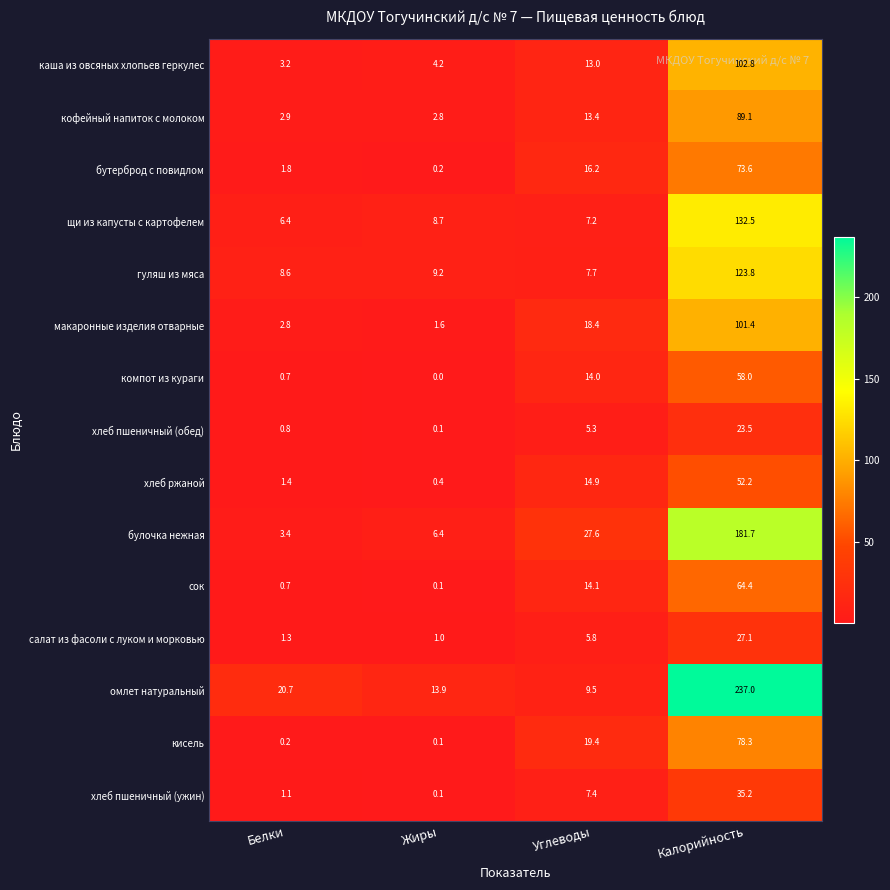

What is the difference between the second highest and second lowest values in the кофейный напиток с молоком series?

10.5